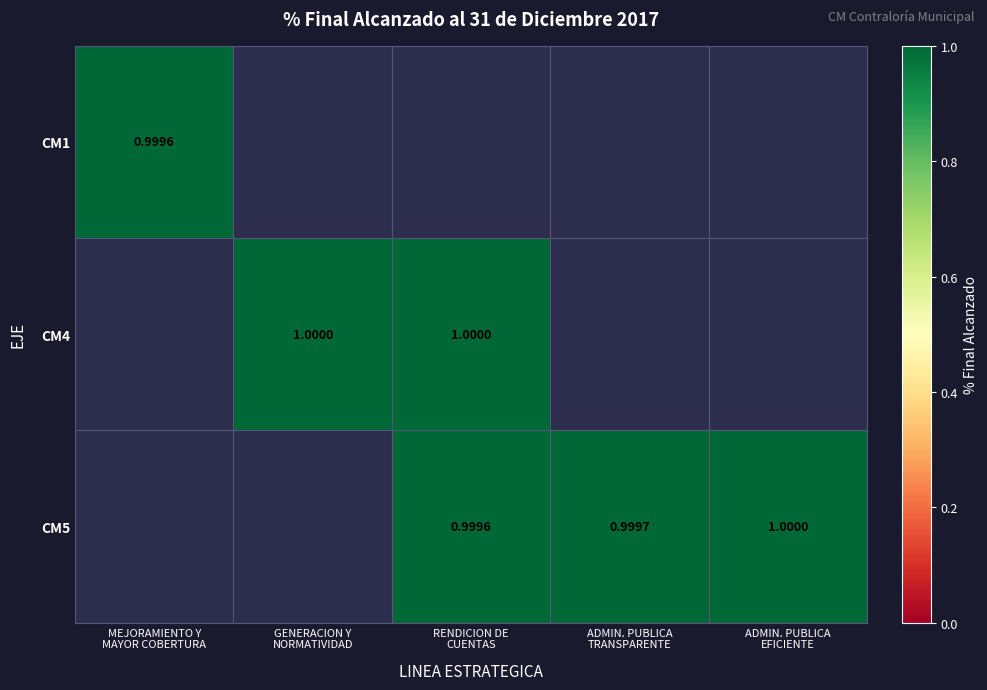

Count the number of data series in this chart.

3